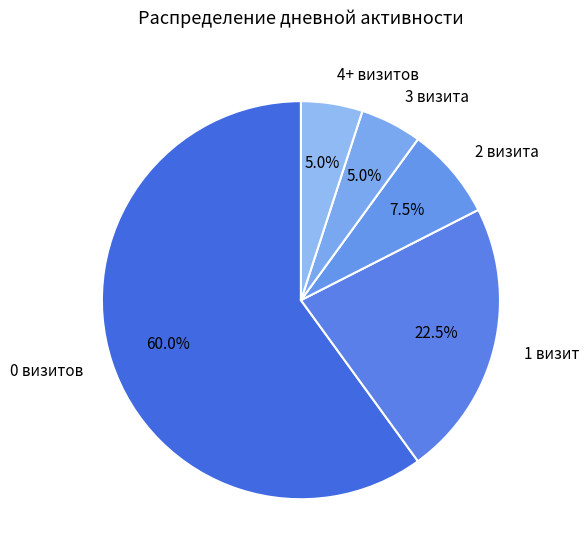

Is there a majority slice in this chart?

Yes